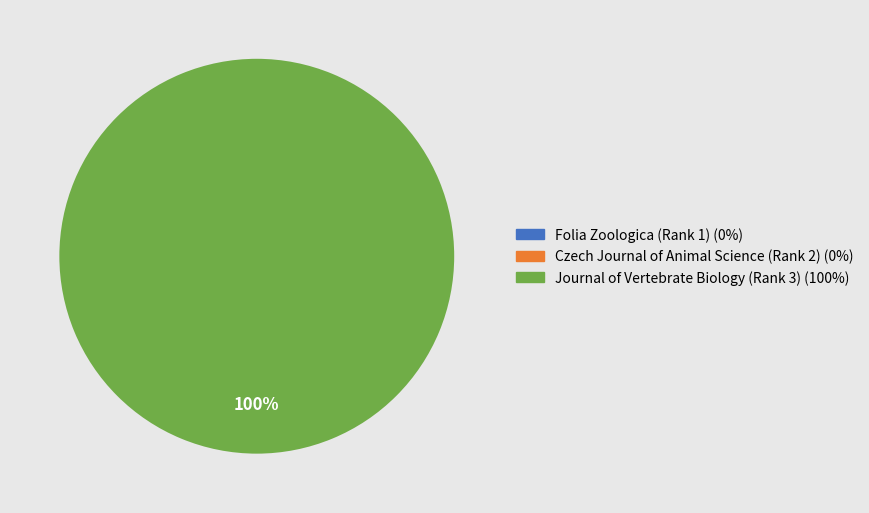

Which category accounts for the majority?

Journal of Vertebrate Biology (Rank 3)